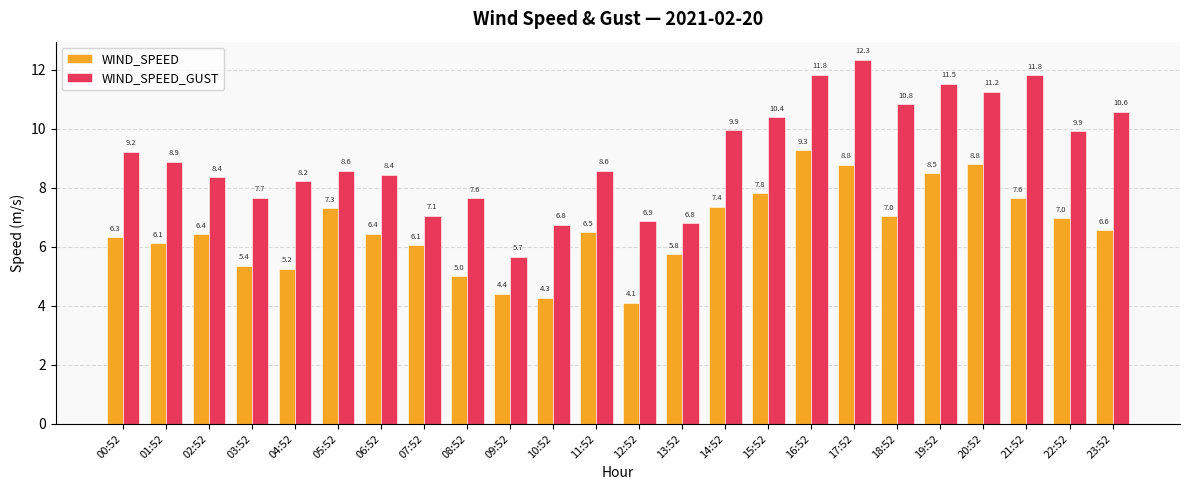

What is the highest value of the WIND_SPEED series?

9.3